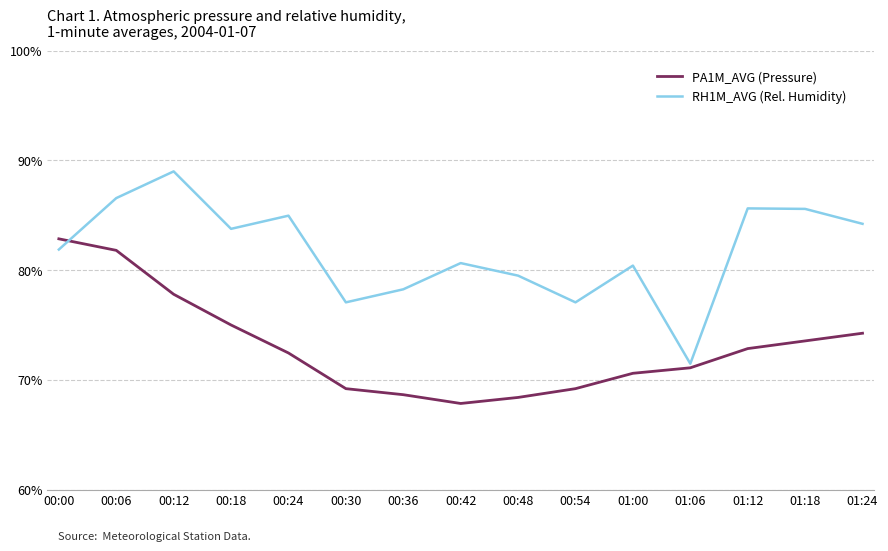

Is it true that PA1M_AVG (Pressure) equals 17.0 at 00:48?

False